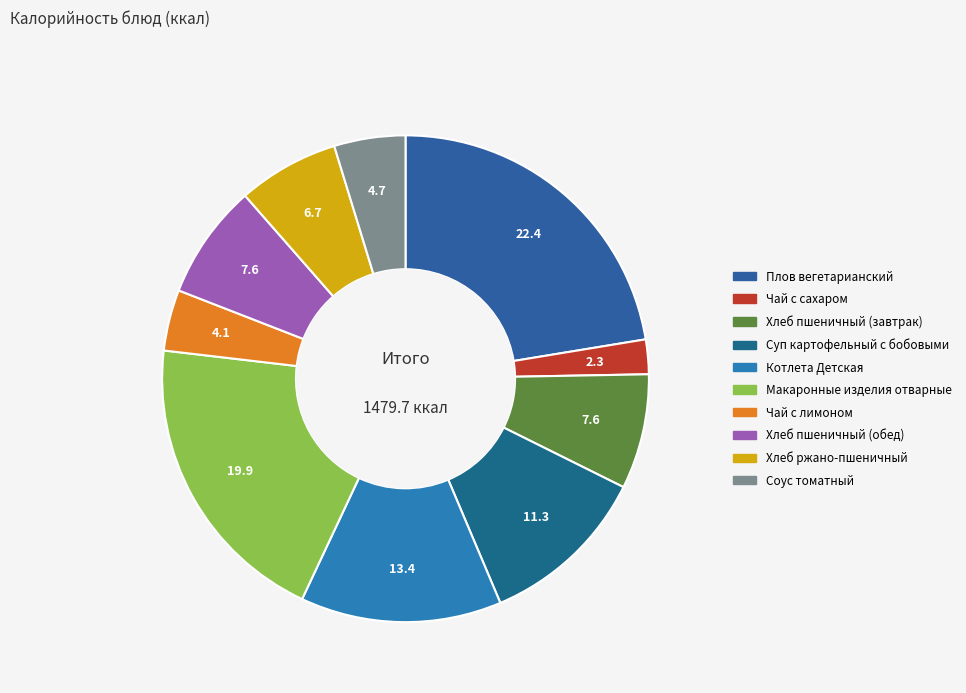

What is the ratio of the value at Соус томатный to the value at Хлеб ржано-пшеничный?

0.7